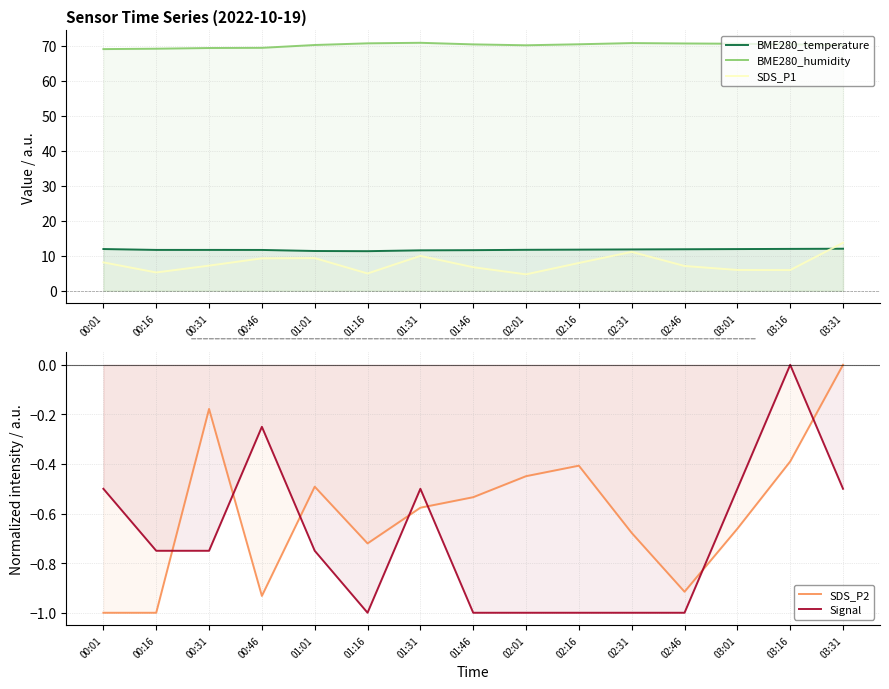

True or false: Signal and SDS_P1 intersect in this chart.

False